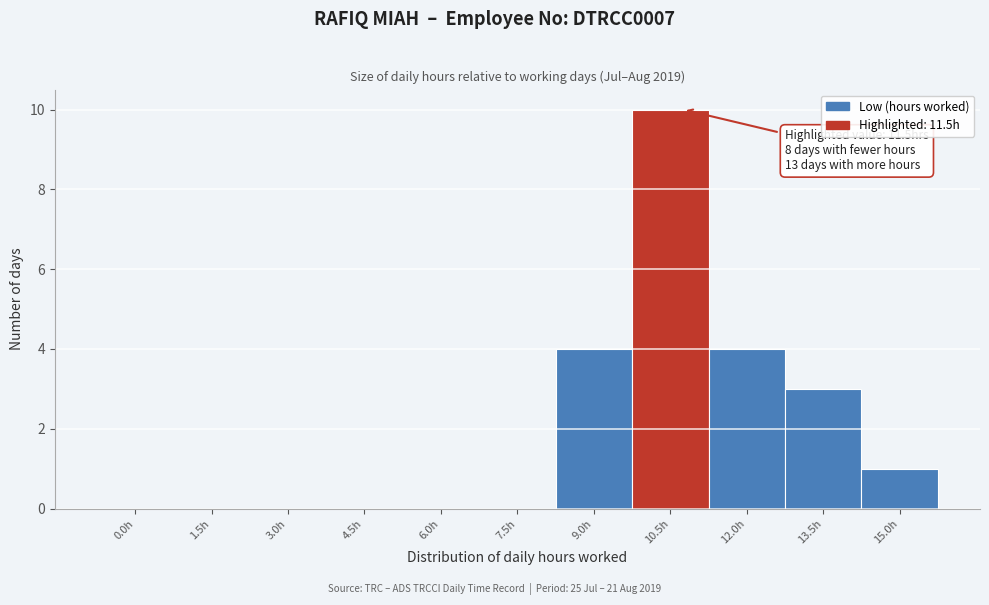

Reading right to left, list all the values displayed in this chart.

15.0h=1	13.5h=3	12.0h=4	10.5h=10	9.0h=4	7.5h=0	6.0h=0	4.5h=0	3.0h=0	1.5h=0	0.0h=0